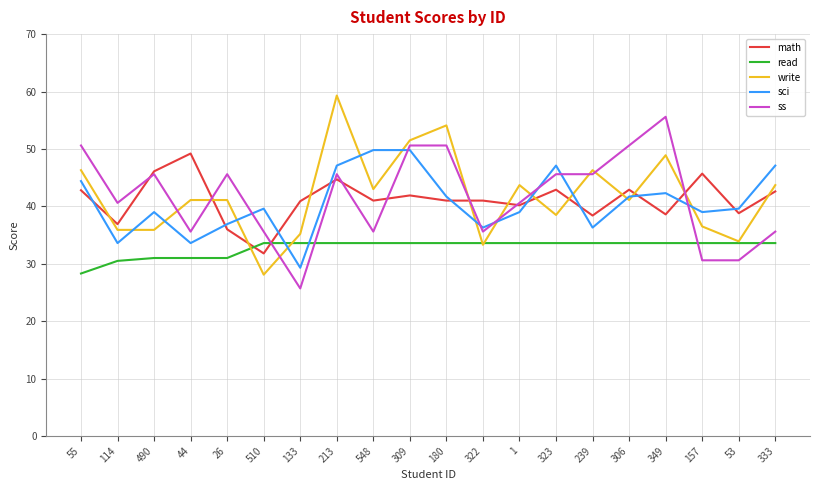

Does the chart have visible grid lines?

Yes